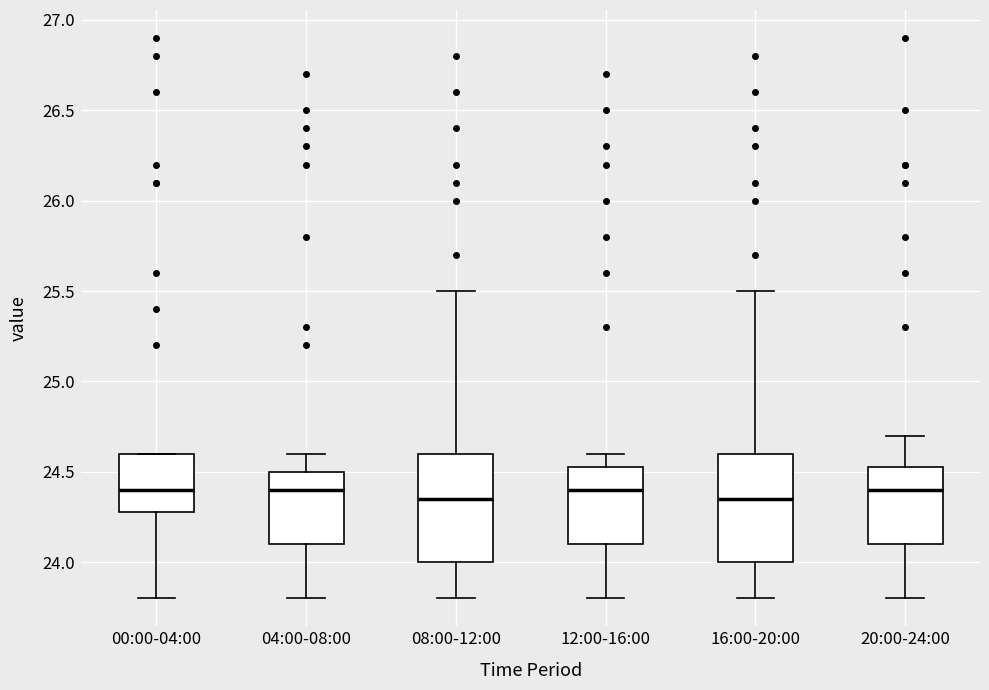

Reading left to right, read every box against the y-axis: the position of its median line, the range the box covers, and the ends of its whiskers. The values are not printed on the chart, so give them approximately, as read against the axis.

00:00-04:00: median 24.40, box 24.30 to 24.60, whiskers 23.80 to 24.60
04:00-08:00: median 24.40, box 24.10 to 24.50, whiskers 23.80 to 24.60
08:00-12:00: median 24.35, box 24.00 to 24.60, whiskers 23.80 to 25.50
12:00-16:00: median 24.40, box 24.10 to 24.55, whiskers 23.80 to 24.60
16:00-20:00: median 24.35, box 24.00 to 24.60, whiskers 23.80 to 25.50
20:00-24:00: median 24.40, box 24.10 to 24.55, whiskers 23.80 to 24.70